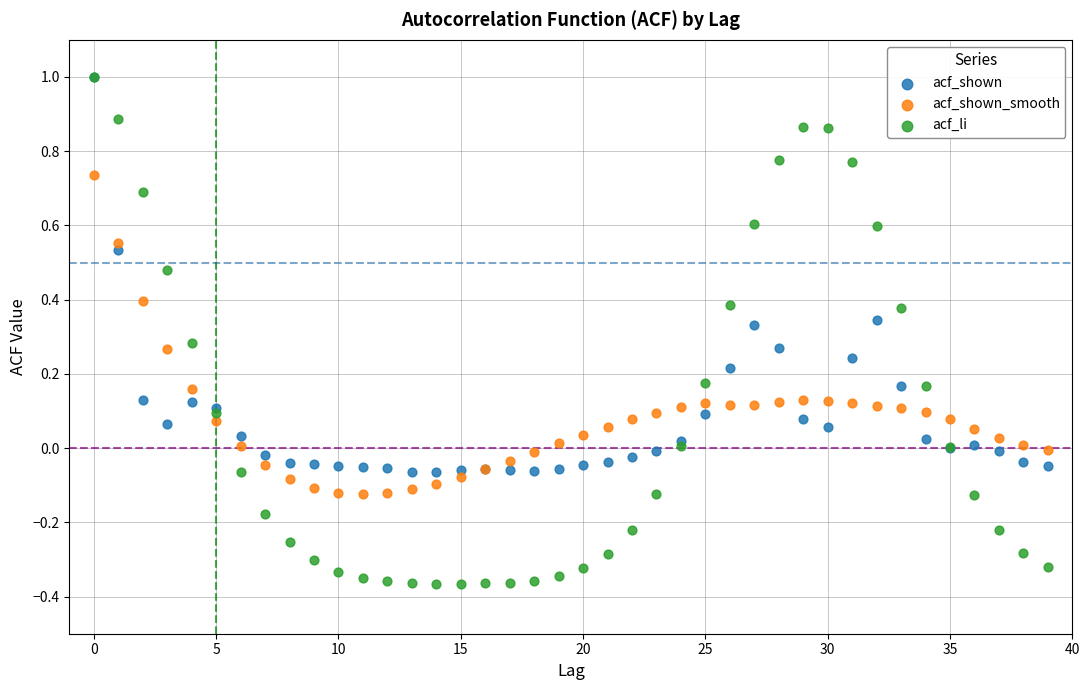

What are all the series names shown in the legend?

acf_shown, acf_shown_smooth, acf_li